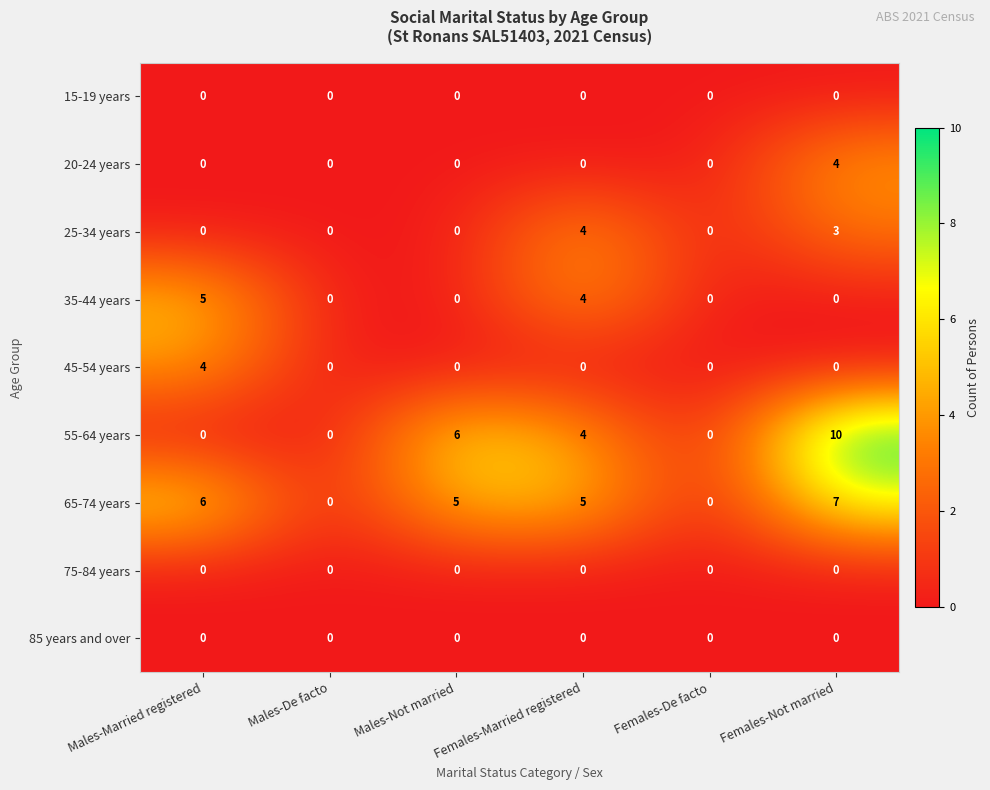

What is the total value across all series at Females-Not married?

24